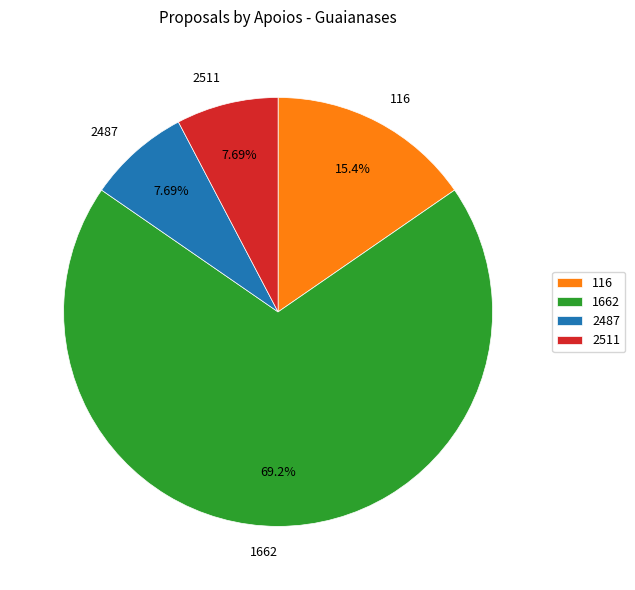

How many segments does this pie chart have?

4